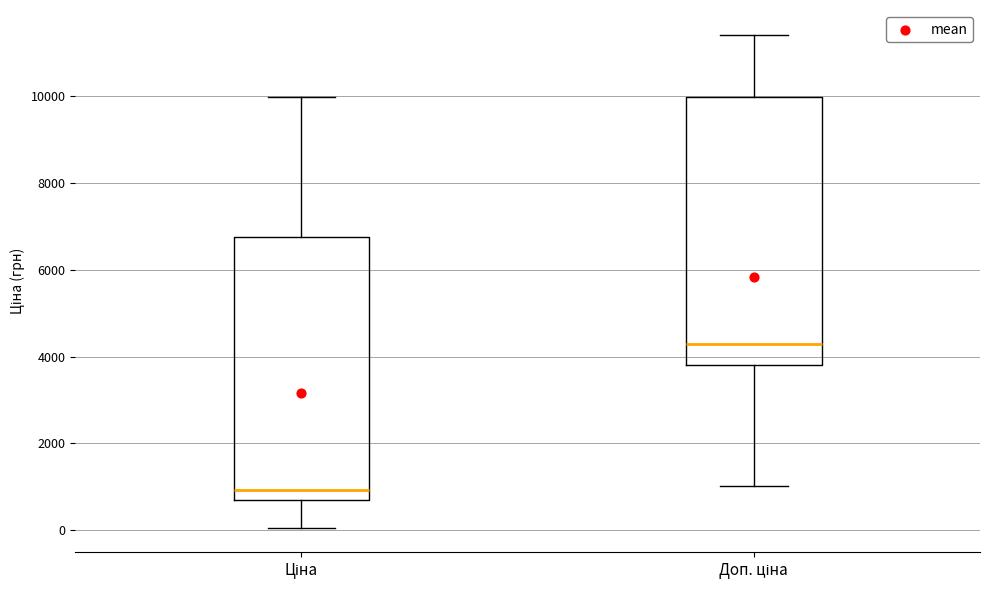

Reading left to right, read every box against the y-axis: the position of its median line, the range the box covers, and the ends of its whiskers. The values are not printed on the chart, so give them approximately, as read against the axis.

Ціна: median 1000, box 600 to 6800, whiskers 0 to 10000
Доп. ціна: median 4200, box 3800 to 10000, whiskers 1000 to 11400